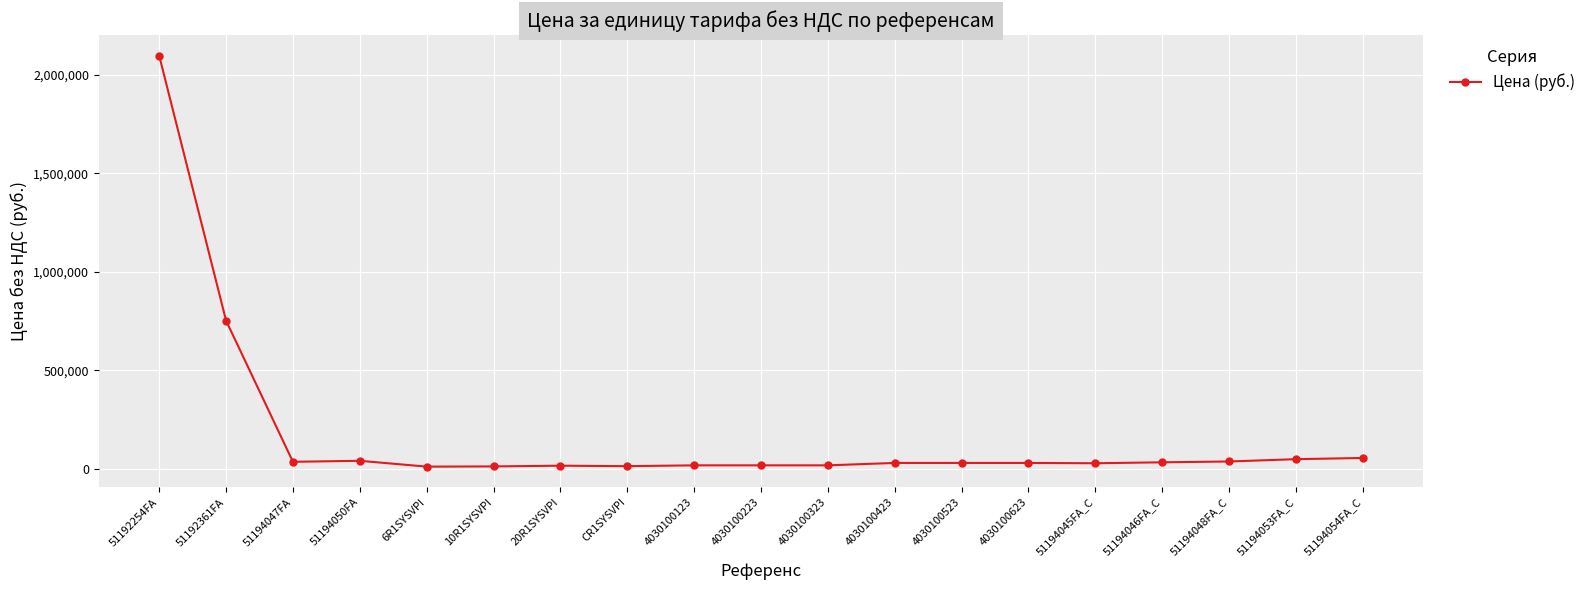

What is the approximate value at 4030100423, to the nearest 100?

29400